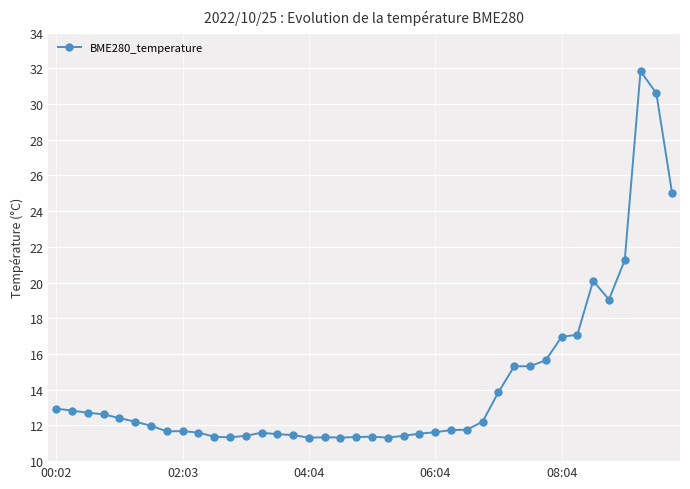

What is the maximum value shown in the chart?

31.8